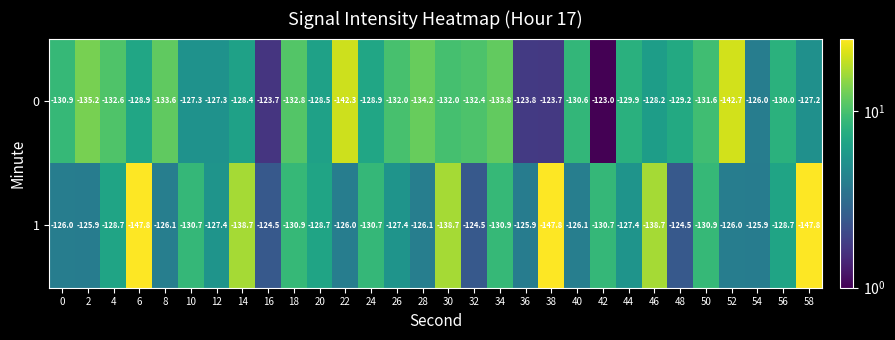

Rank the series by their maximum value, from highest to lowest.

0, 1